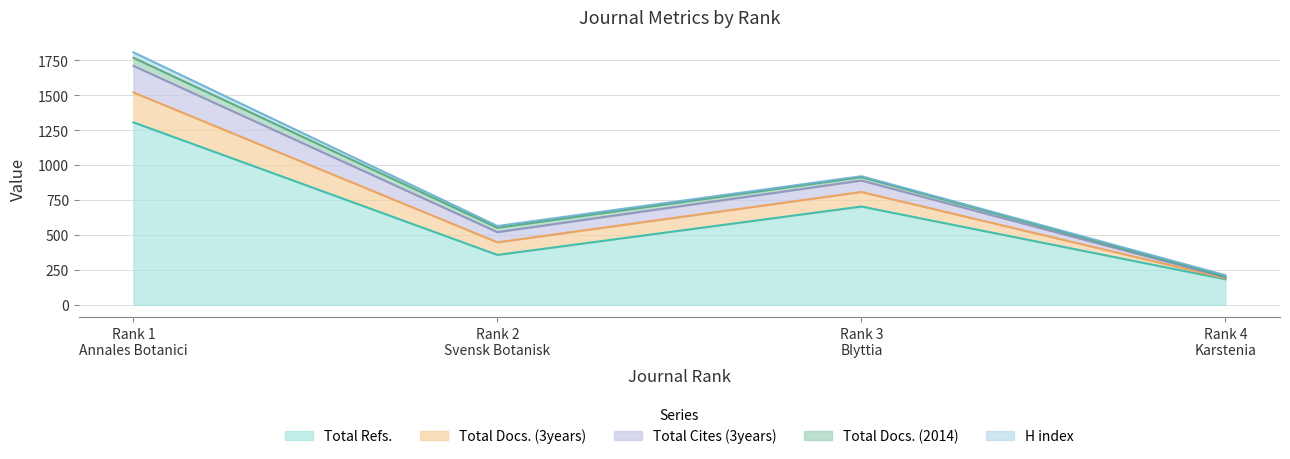

At which label is H index closest to 23?

Rank 2
Svensk Botanisk